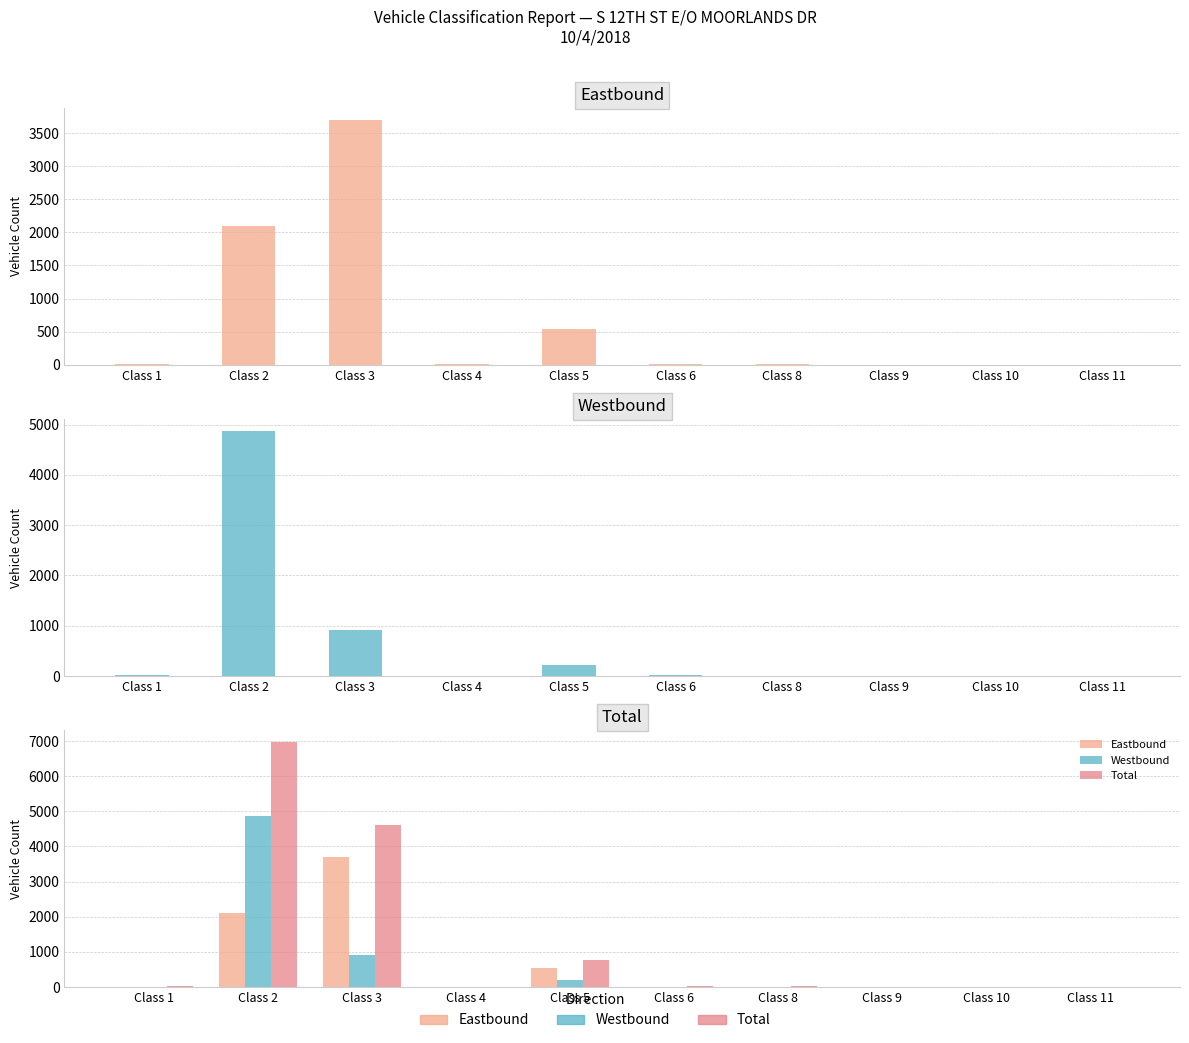

Are the bars horizontal?

No